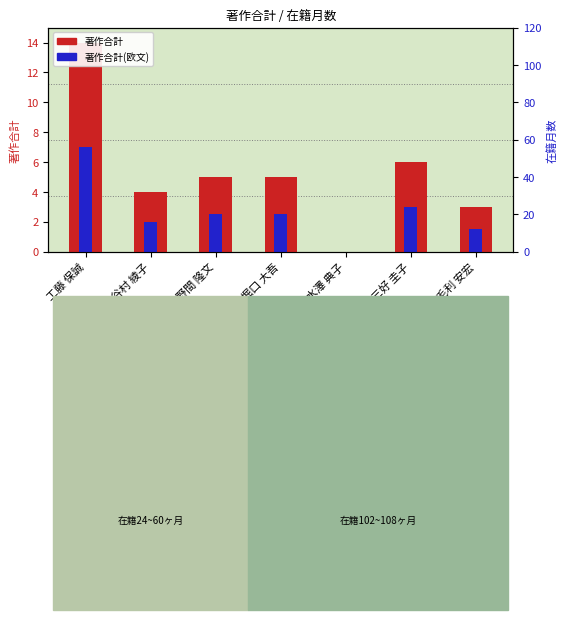

List the series in order of their peak value, highest first.

著作合計, 著作合計(欧文)